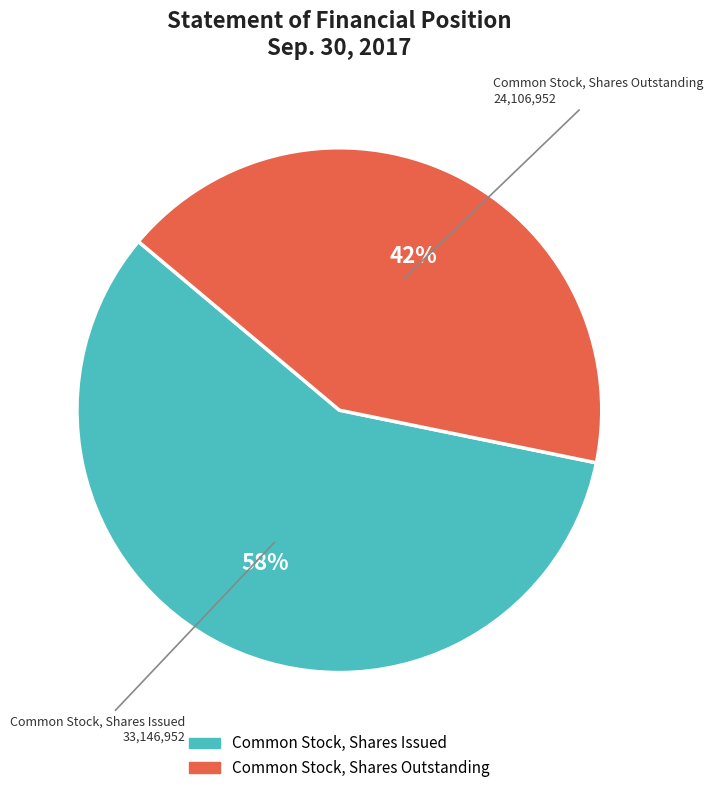

To the nearest percent, what portion does Common Stock, Shares Issued represent?

58%